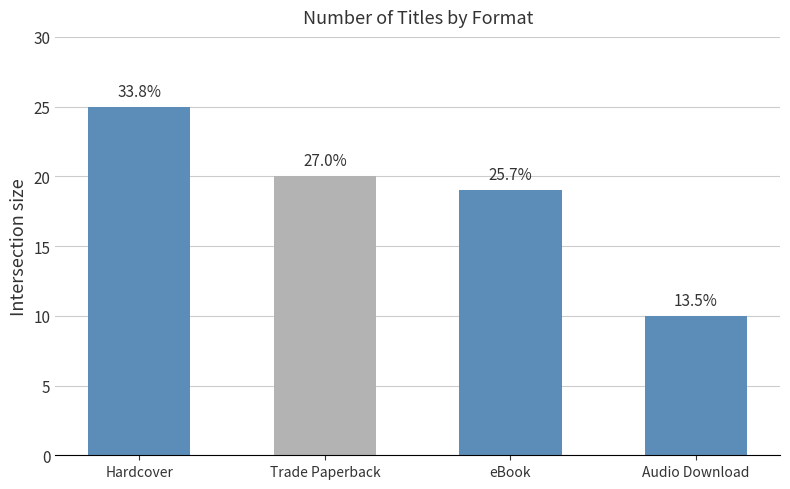

List the labels in order of value, largest first.

Hardcover, Trade Paperback, eBook, Audio Download